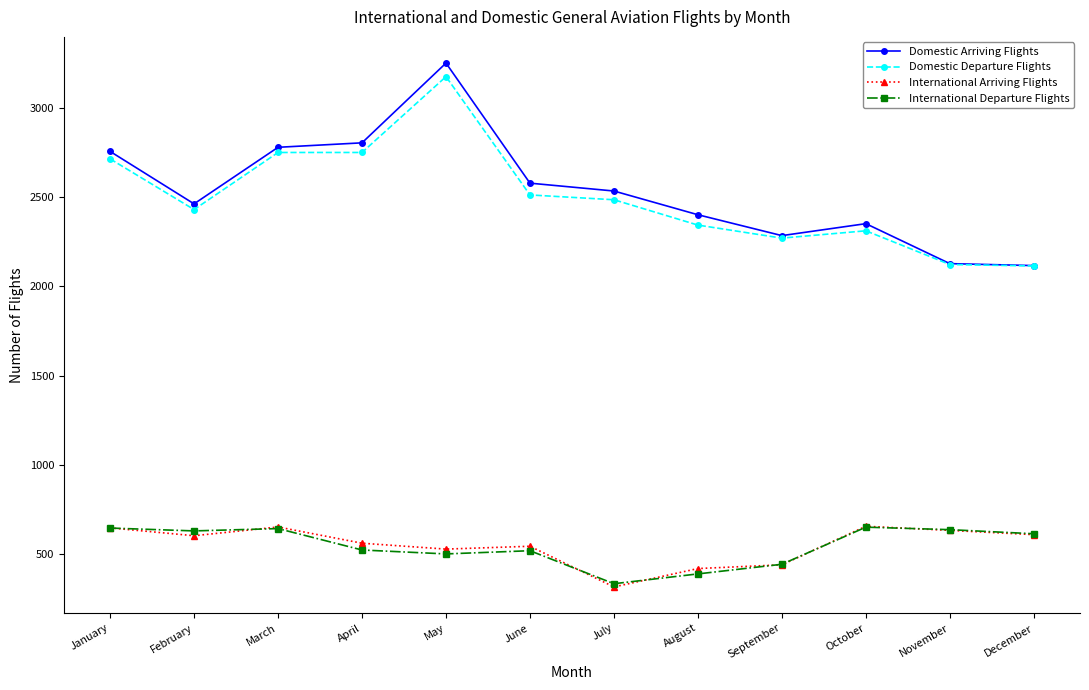

What is the minimum value shown in the chart?

316